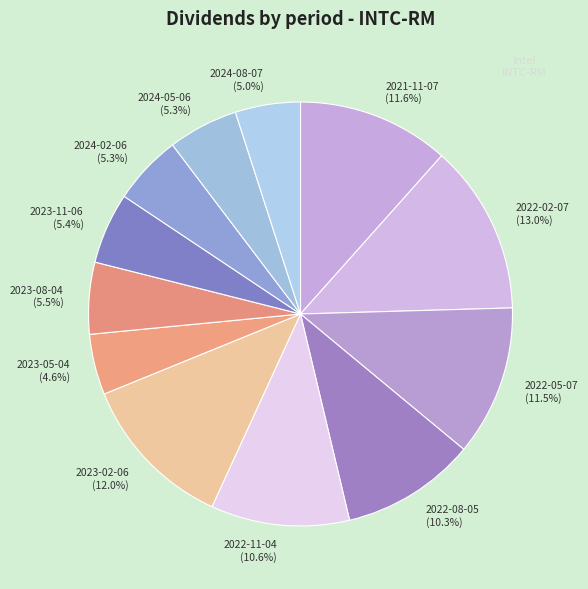

Approximately how many times larger is the value at 2022-08-05 (10.3%) compared to 2022-02-07 (13.0%)?

0.8